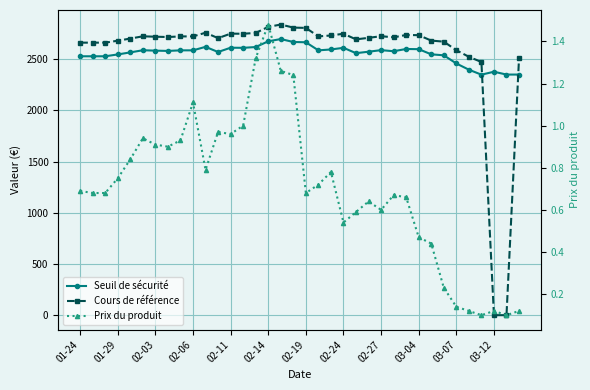

True or false: Prix du produit has more than 0 points higher than both neighbors.

True